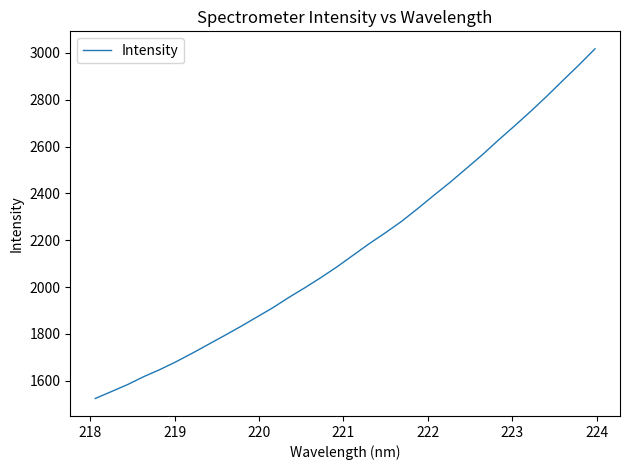

Is this an area chart (filled region under the line)?

No